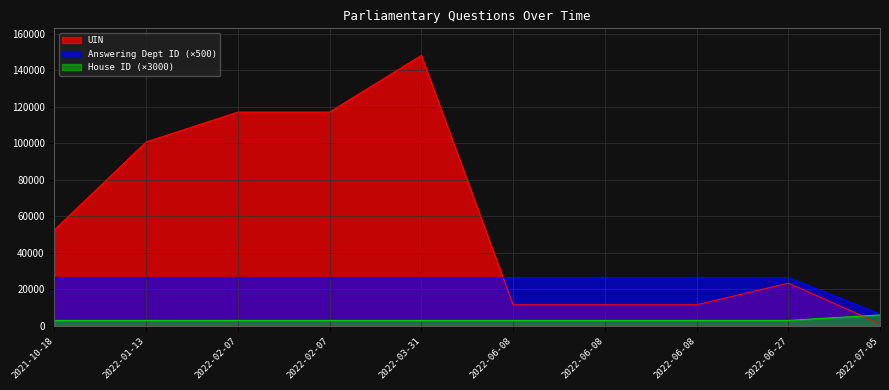

At which category is the sum across all series the highest?

2022-03-31